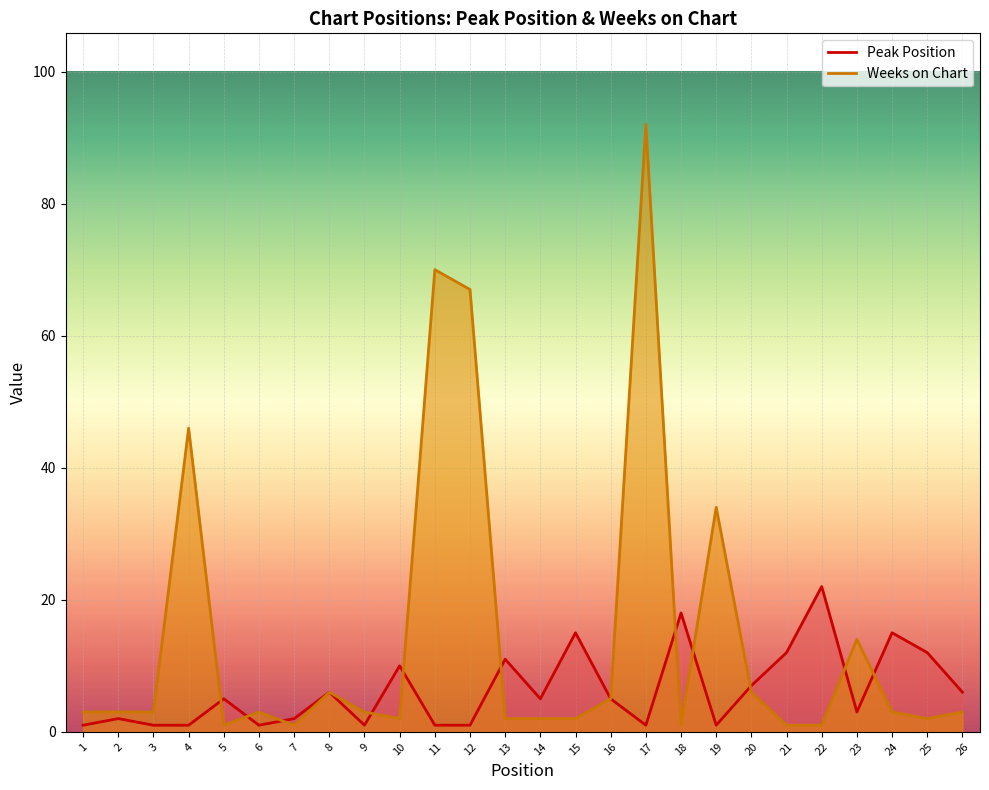

Which series has the largest total across all categories?

Weeks on Chart